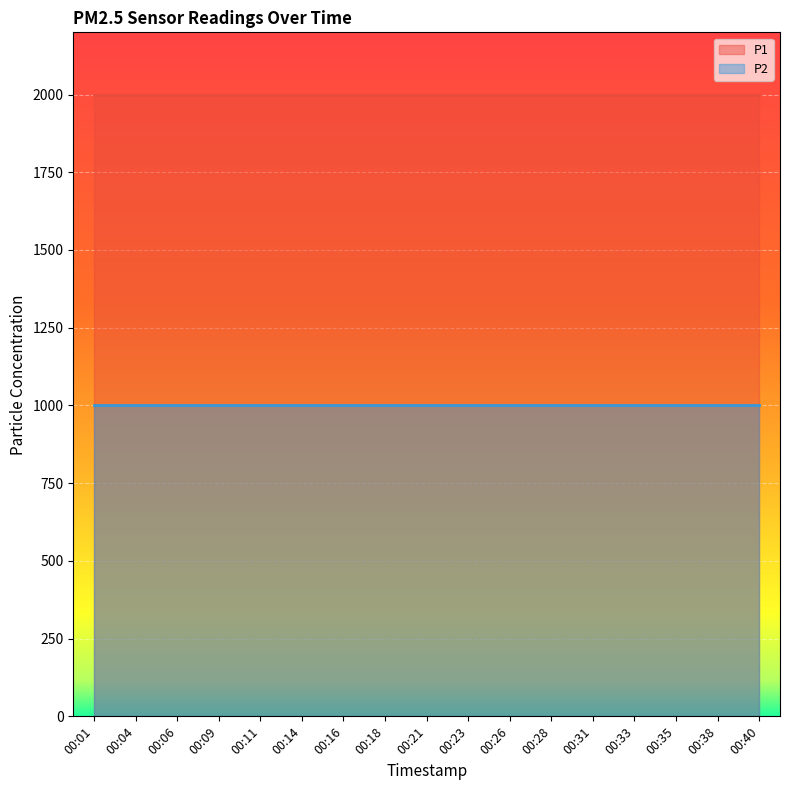

What value does the P2 series have at 00:18?

999.9